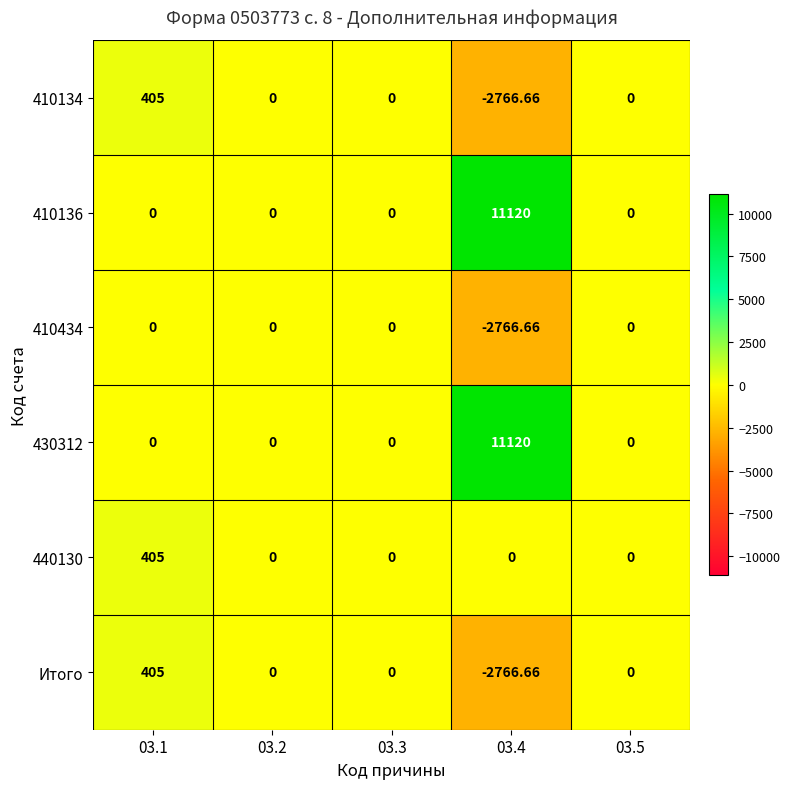

Reading left to right, transcribe all the data shown in this chart.

410134: 03.1=405.0	03.2=0.0	03.3=0.0	03.4=-2766.7	03.5=0.0
410136: 03.1=0.0	03.2=0.0	03.3=0.0	03.4=11120.0	03.5=0.0
410434: 03.1=0.0	03.2=0.0	03.3=0.0	03.4=-2766.7	03.5=0.0
430312: 03.1=0.0	03.2=0.0	03.3=0.0	03.4=11120.0	03.5=0.0
440130: 03.1=405.0	03.2=0.0	03.3=0.0	03.4=0.0	03.5=0.0
Итого: 03.1=405.0	03.2=0.0	03.3=0.0	03.4=-2766.7	03.5=0.0